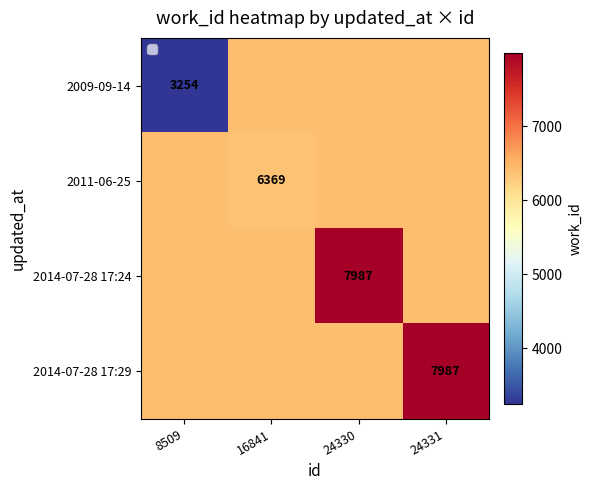

List the labels in order of 2014-07-28 17:29 value, smallest first.

8509, 16841, 24330, 24331